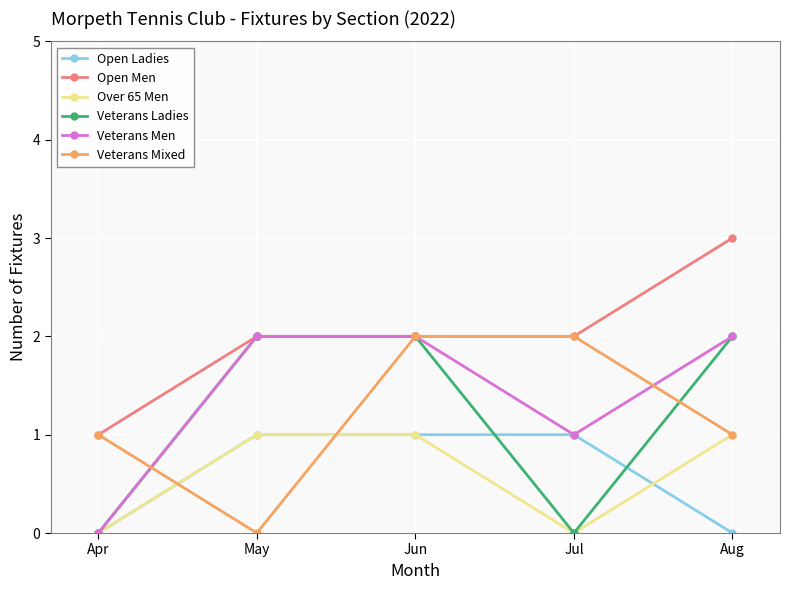

What is the difference between the maximum and minimum values in the Veterans Ladies series?

2